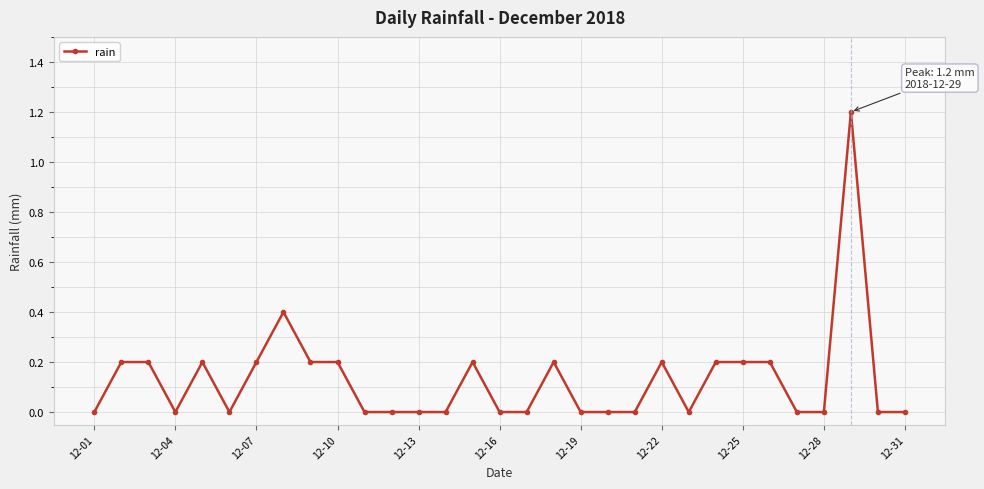

True or false: there are more than 2 points higher than both neighbors.

True